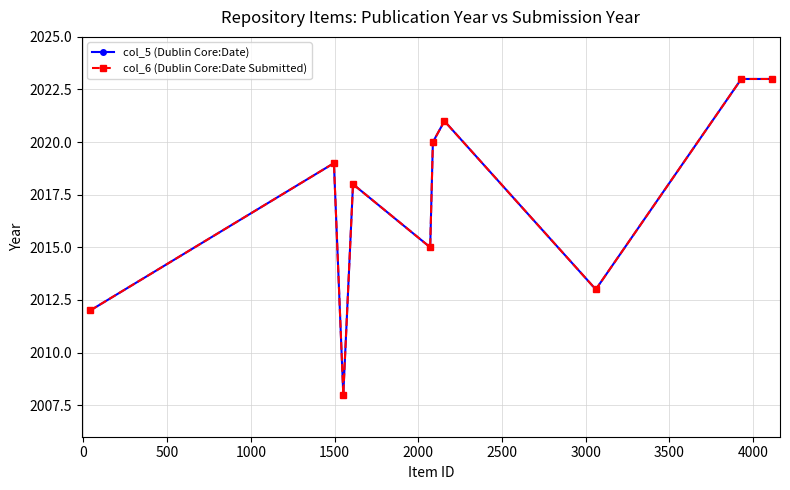

Is this an area chart (filled region under the line)?

No